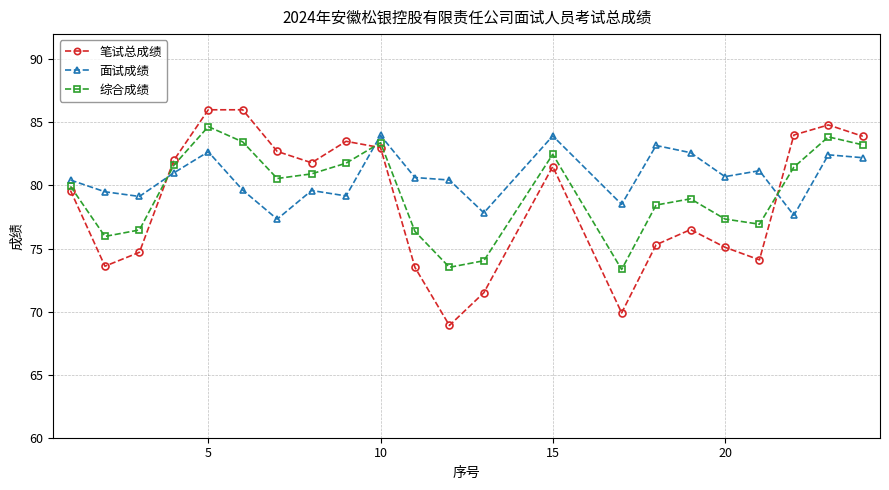

What is the difference between the maximum and minimum values in the 面试成绩 series?

6.6